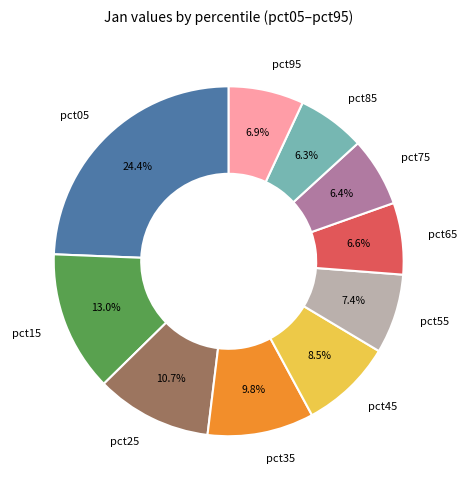

How many slices are in this pie chart?

10